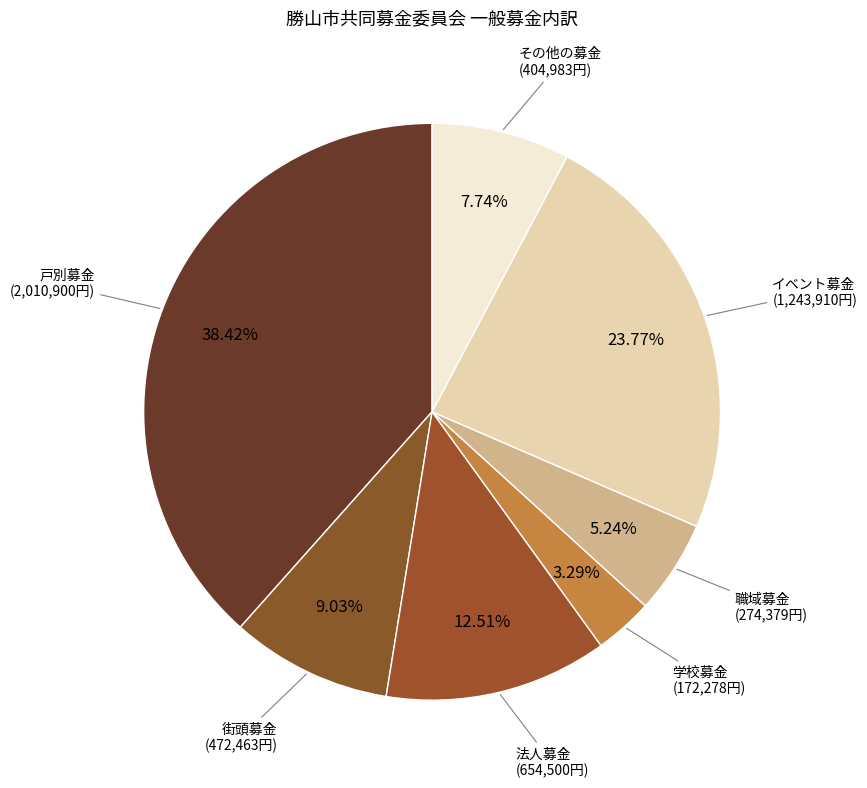

What percentage is the 職域募金 slice, to the nearest percent?

5%